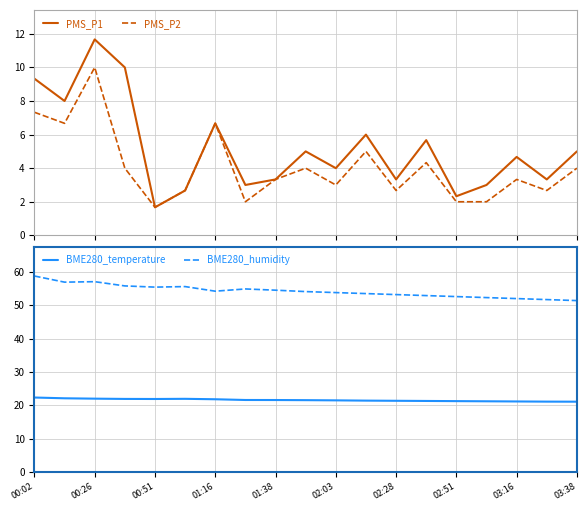

What is the approximate value of BME280_humidity at 17?

51.7